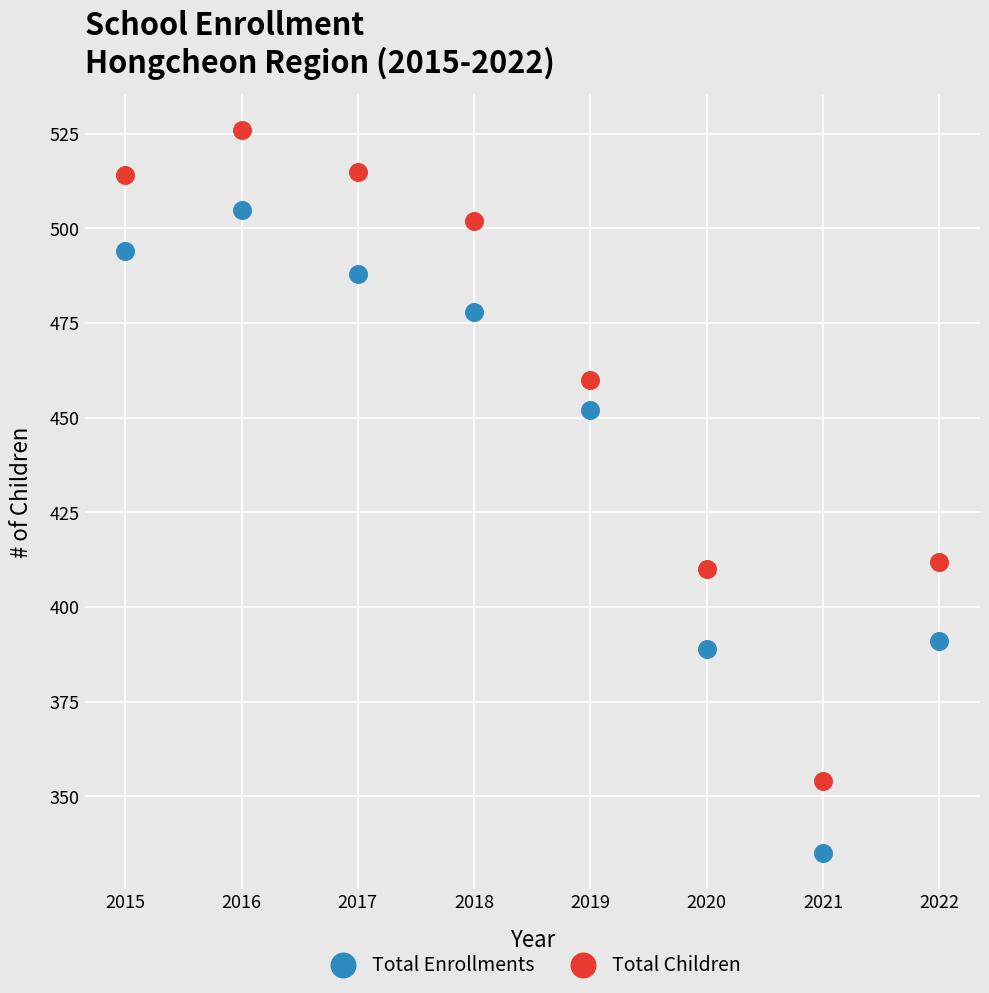

What are all the series names shown in the legend?

Total Enrollments, Total Children